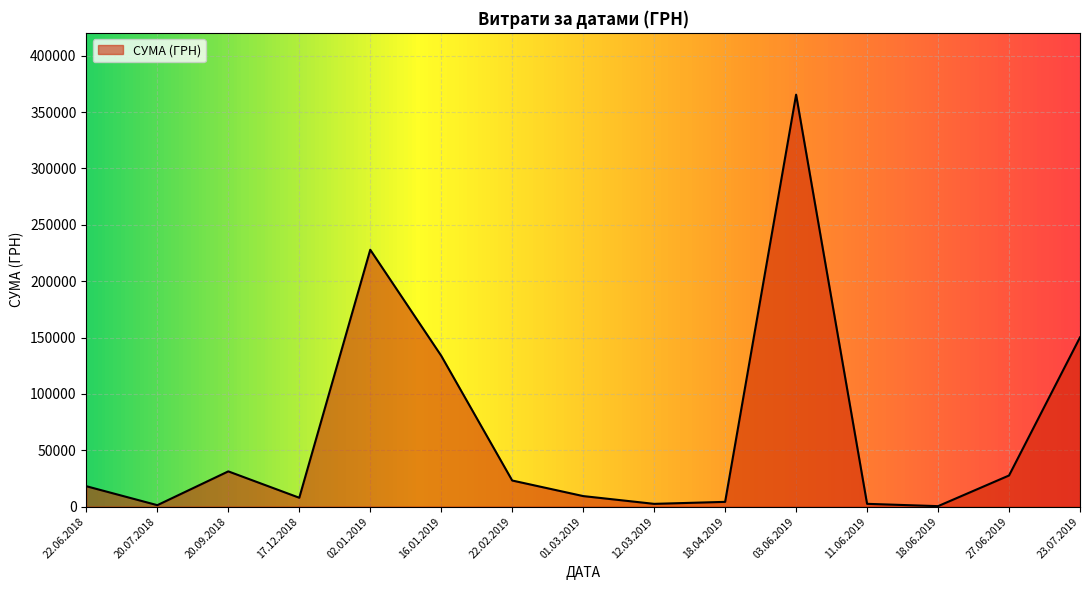

Where is the first local minimum?

20.07.2018